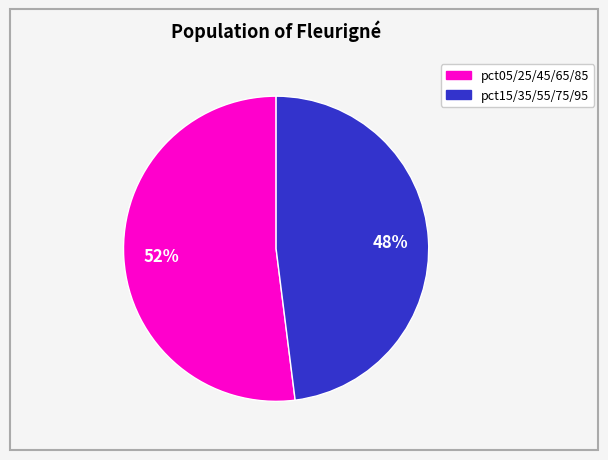

Count the number of slices in the pie.

2